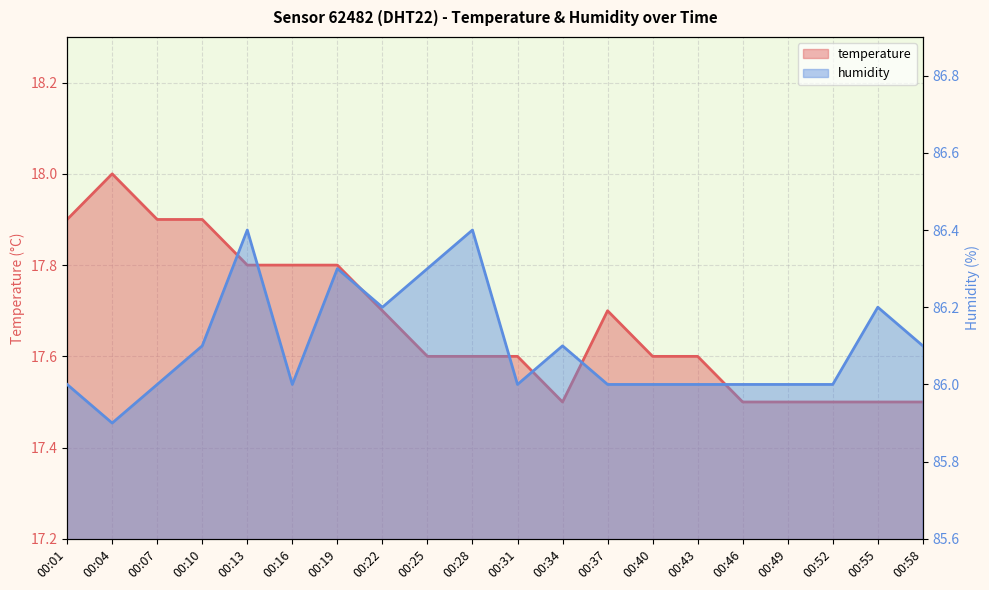

What is the difference between the highest and lowest values at 00:40?

68.4